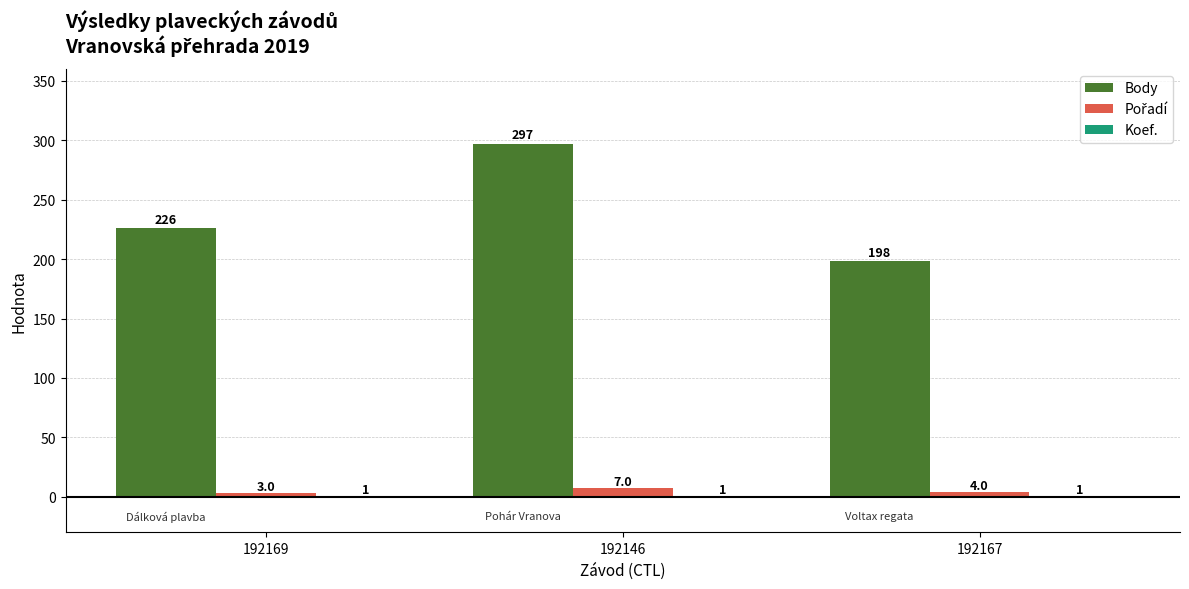

The Body series shows 420 at 192146. True or false?

False